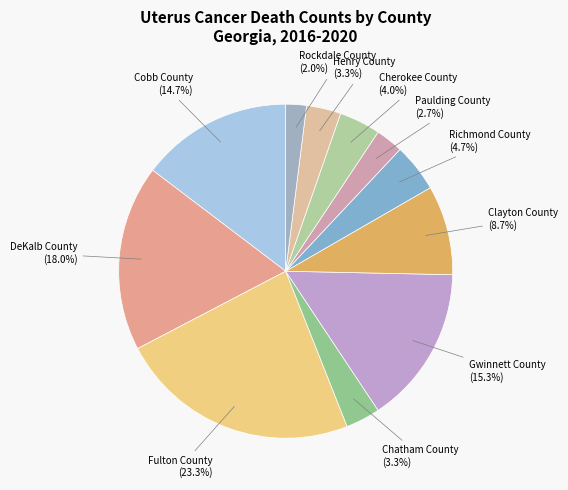

Which category has the smallest portion of the pie?

Rockdale County